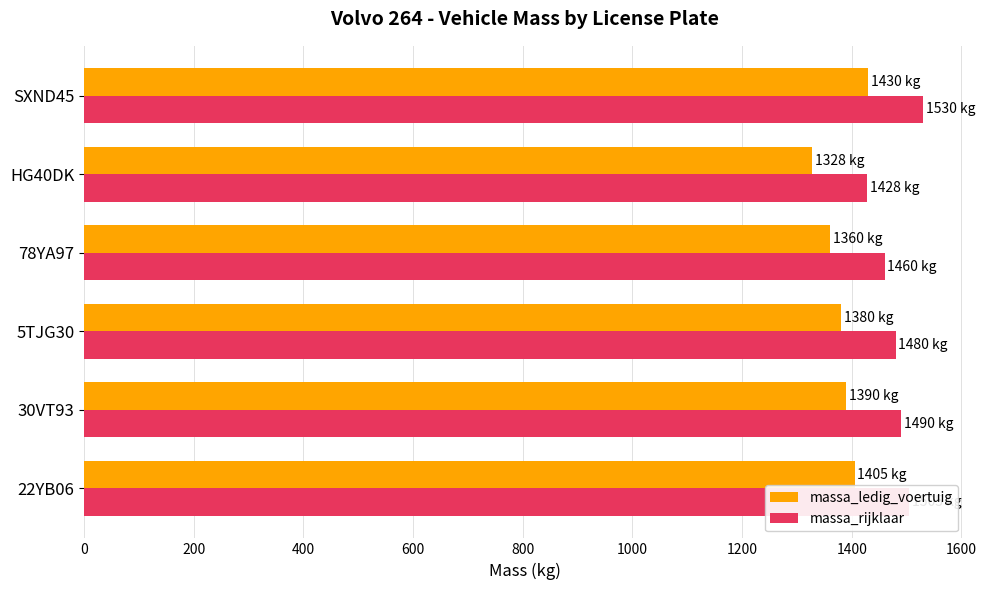

What is the greatest value displayed?

1530